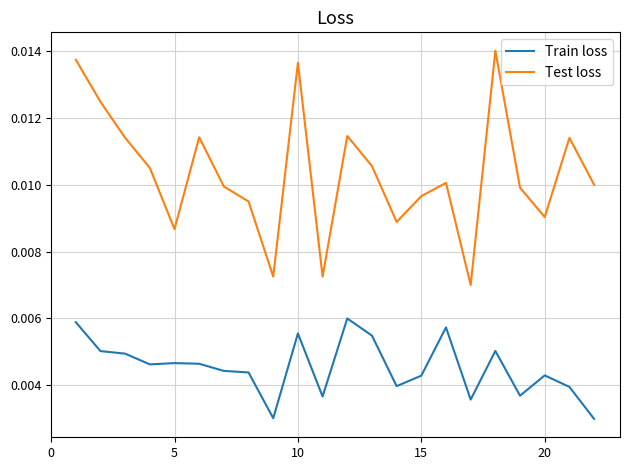

Rank the series by their maximum value, from lowest to highest.

Train loss, Test loss